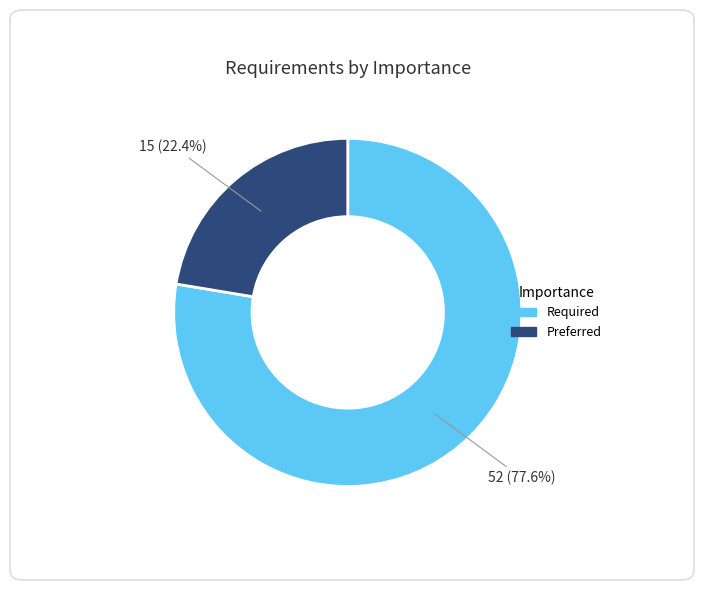

Rank the categories by value from highest to lowest.

Required, Preferred